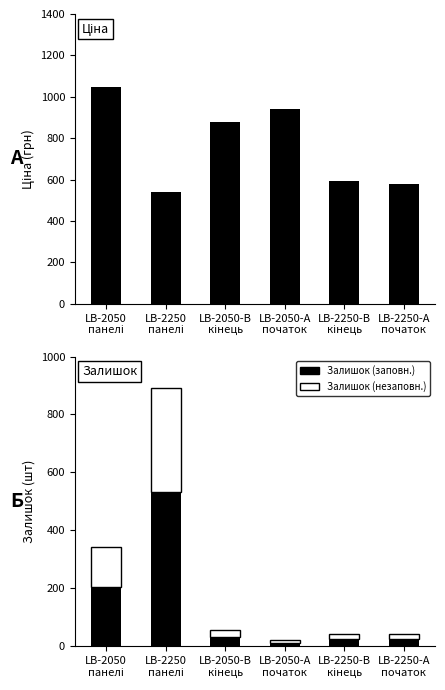

What are all the series names shown in the legend?

Ціна, Залишок (заповн.), Залишок (незаповн.)